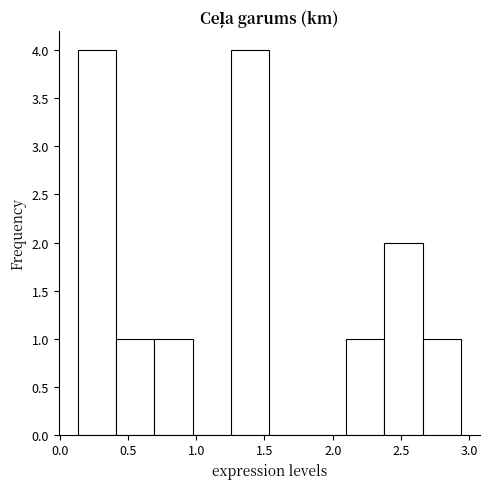

Reading left to right, transcribe this chart: for each bar, give the range it covers on the x-axis and its height. Neither the bar edges nor the heights are printed on the chart, so give them approximately, as read against the axes.

0.15 to 0.40: 4
0.40 to 0.70: 1
0.70 to 0.95: 1
0.95 to 1.25: 0
1.25 to 1.55: 4
1.55 to 1.80: 0
1.80 to 2.10: 0
2.10 to 2.40: 1
2.40 to 2.65: 2
2.65 to 2.95: 1